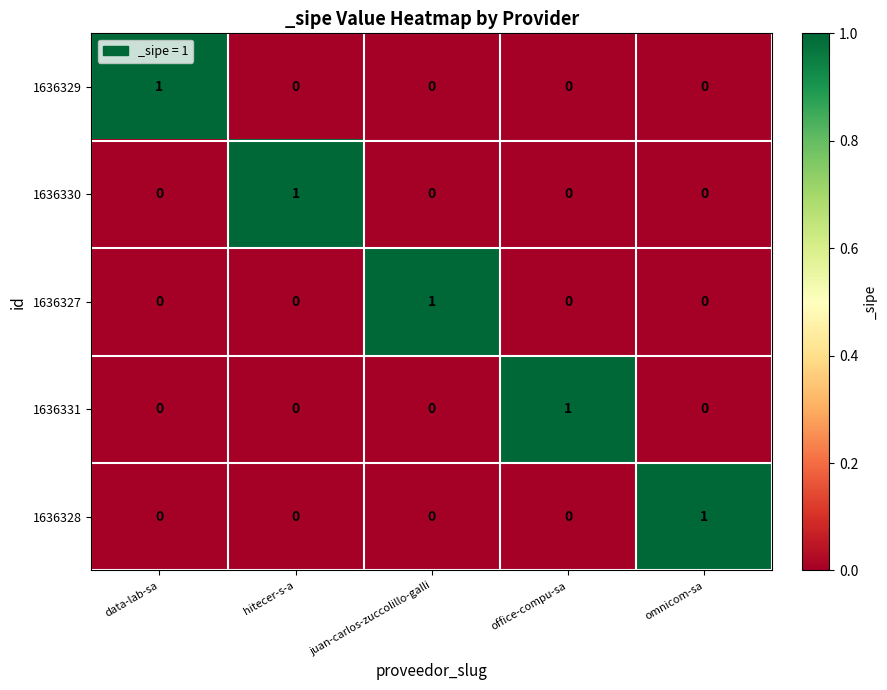

How many 1636329 values are between 0 and 1?

5